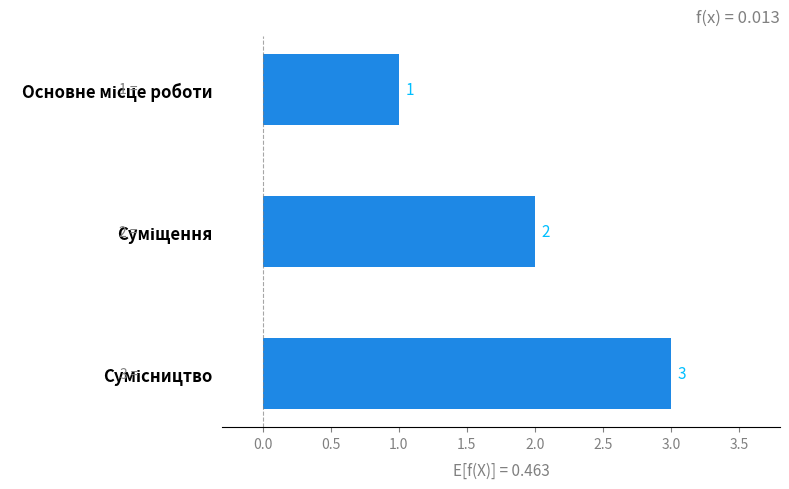

What is the value of the 3rd bar from the top?

3